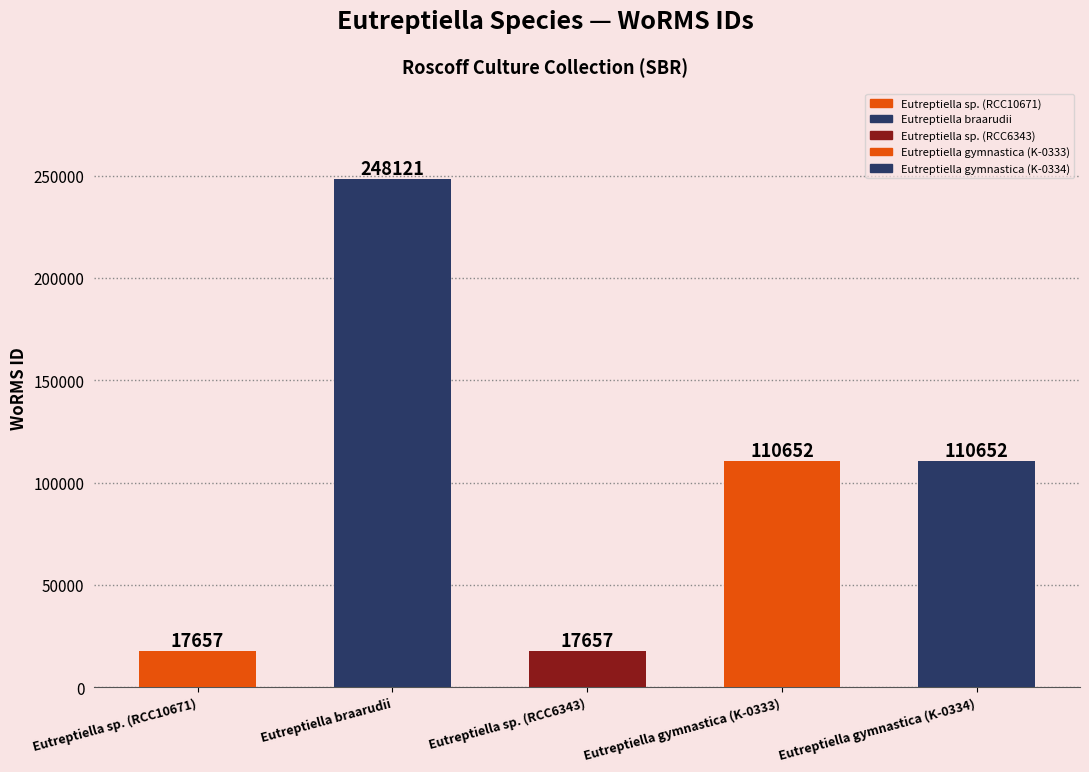

What is the greatest value displayed?

248121